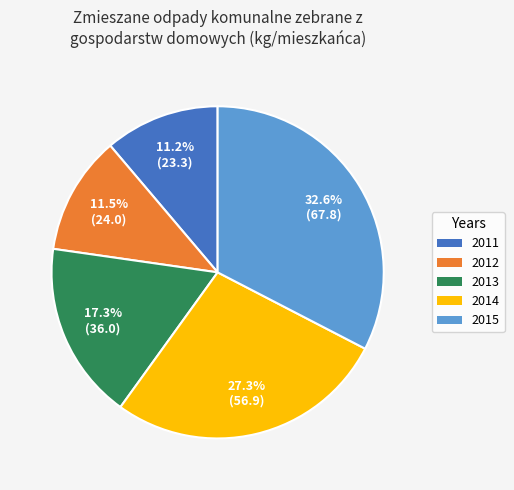

Does any single category account for the majority?

No